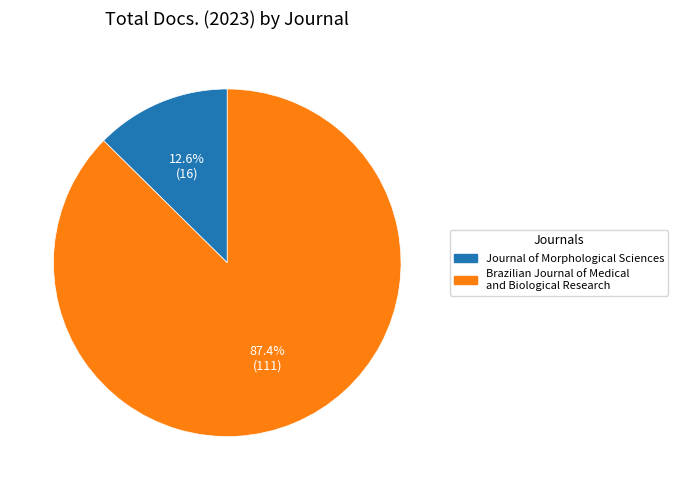

Rank the categories by value from highest to lowest.

Brazilian Journal of Medical and Biological Research, Journal of Morphological Sciences